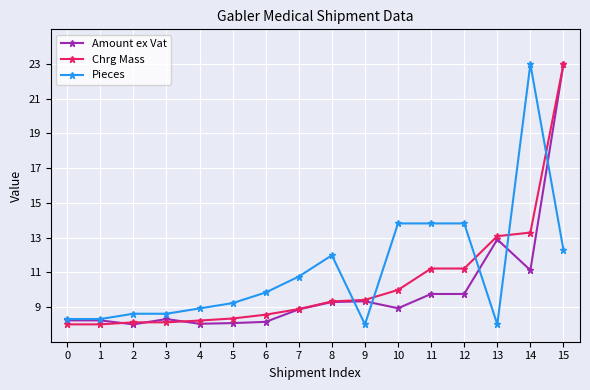

Is the value of Chrg Mass at 15 greater than the value of Amount ex Vat at 3?

Yes